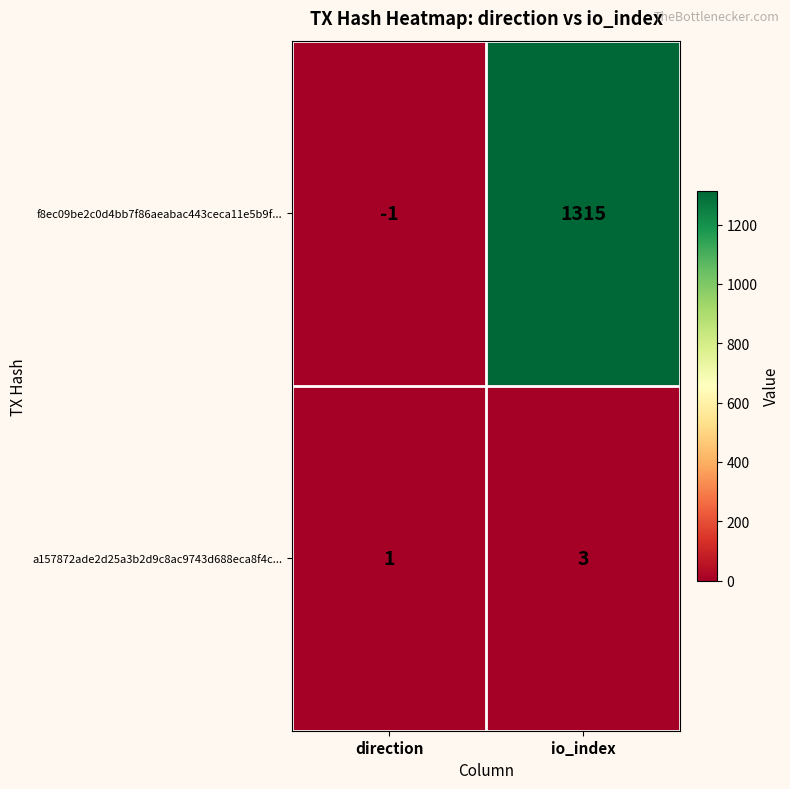

Reading right to left, what are all the values shown in this chart?

f8ec09be2c0d4bb7f86aeabac443ceca11e5b9f...: 1315	-1
a157872ade2d25a3b2d9c8ac9743d688eca8f4c...: 3	1